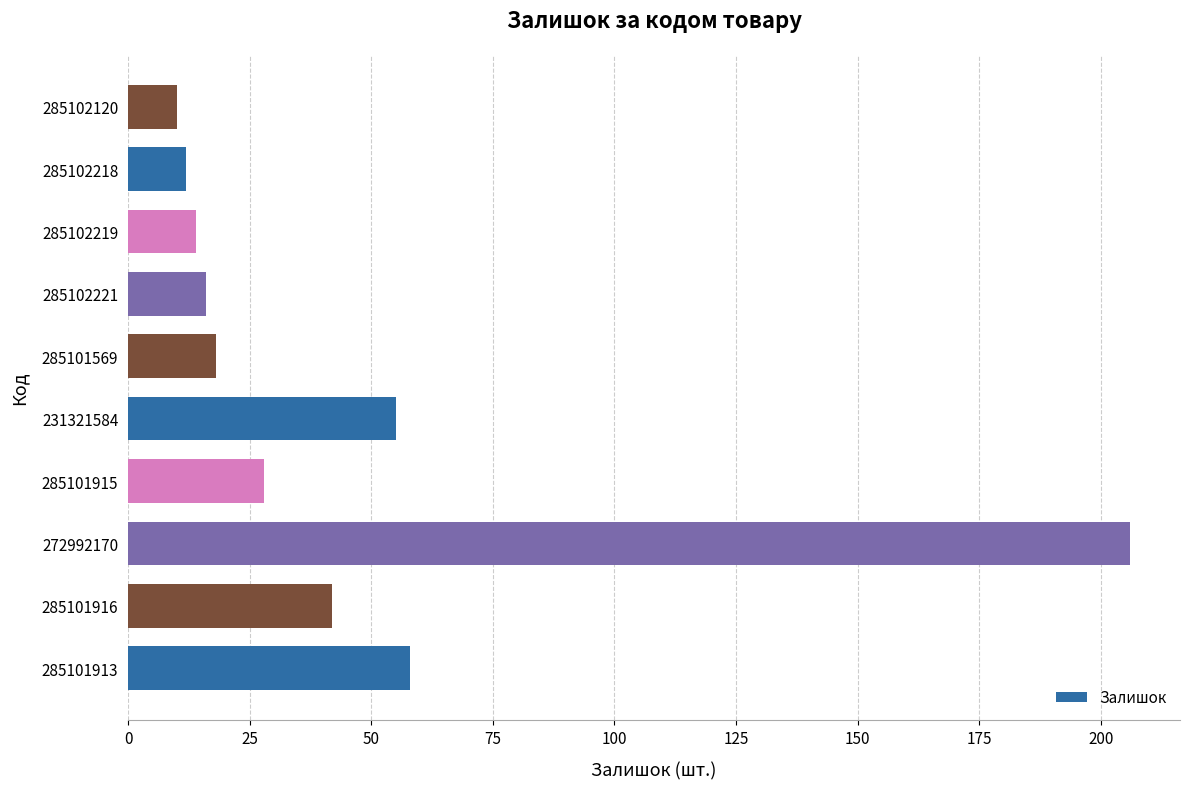

What is the smallest value displayed?

10